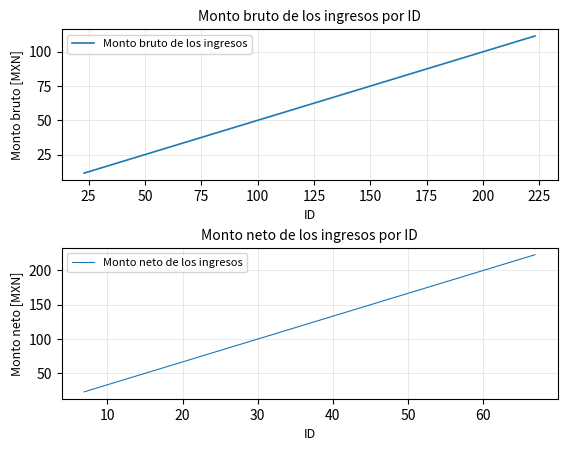

What is the maximum value for Monto bruto de los ingresos?

111.5